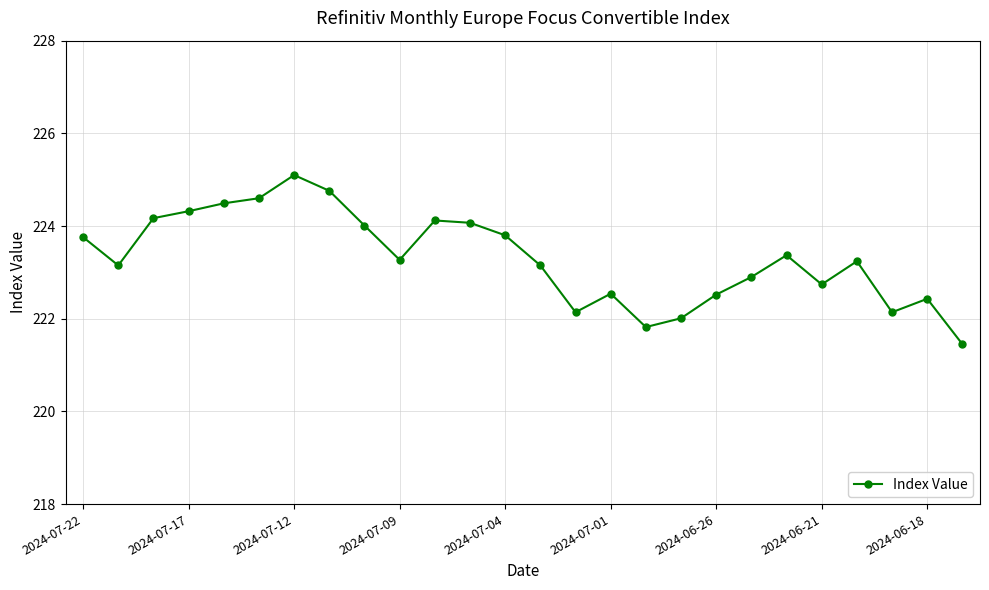

Does the chart display data point markers on the line(s)?

Yes